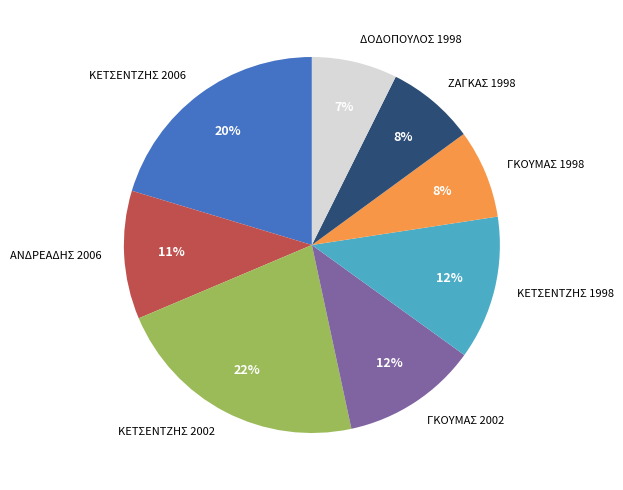

To the nearest percent, what percentage of the pie is ΓΚΟΥΜΑΣ 1998?

8%